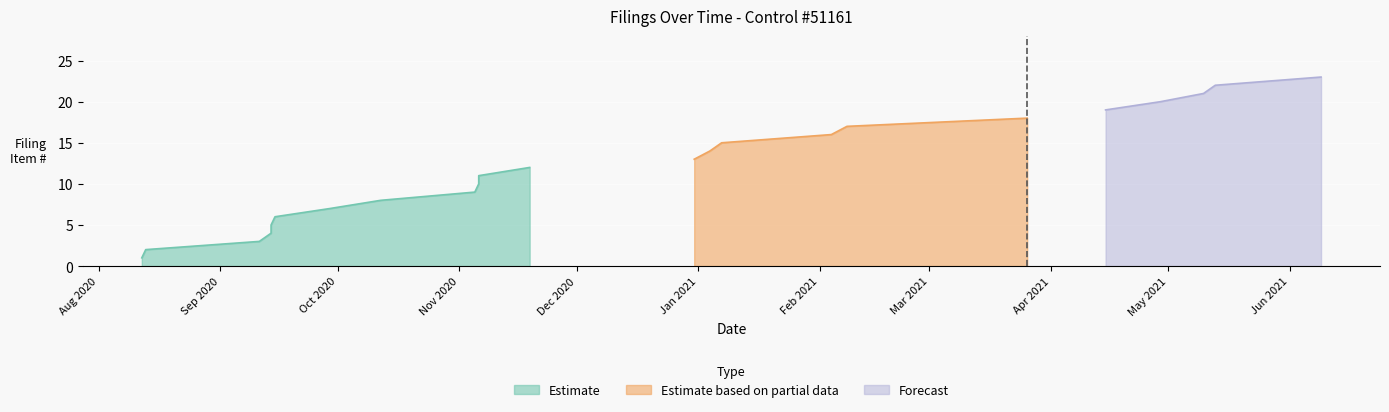

Which category has the highest value across all series?

2021-06-09